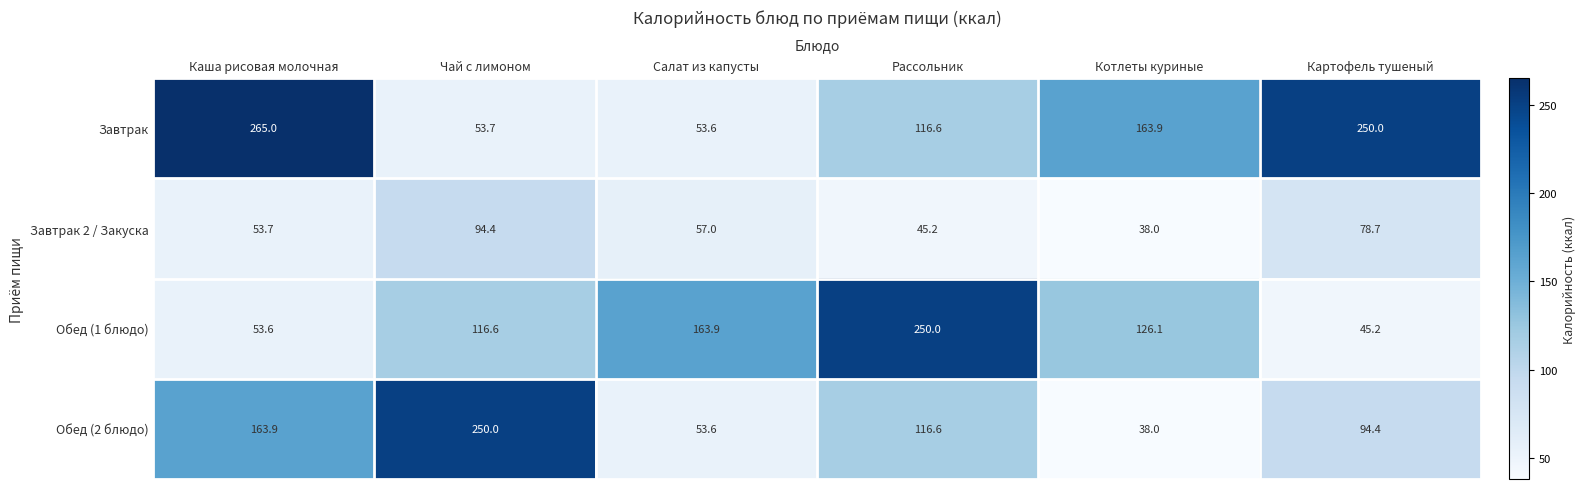

Reading right to left, extract all data points from this chart.

Завтрак: Картофель тушеный=250.0	Котлеты куриные=163.9	Рассольник=116.6	Салат из капусты=53.6	Чай с лимоном=53.7	Каша рисовая молочная=265.0
Завтрак 2 / Закуска: Картофель тушеный=78.7	Котлеты куриные=38.0	Рассольник=45.2	Салат из капусты=57.0	Чай с лимоном=94.4	Каша рисовая молочная=53.7
Обед (1 блюдо): Картофель тушеный=45.2	Котлеты куриные=126.1	Рассольник=250.0	Салат из капусты=163.9	Чай с лимоном=116.6	Каша рисовая молочная=53.6
Обед (2 блюдо): Картофель тушеный=94.4	Котлеты куриные=38.0	Рассольник=116.6	Салат из капусты=53.6	Чай с лимоном=250.0	Каша рисовая молочная=163.9